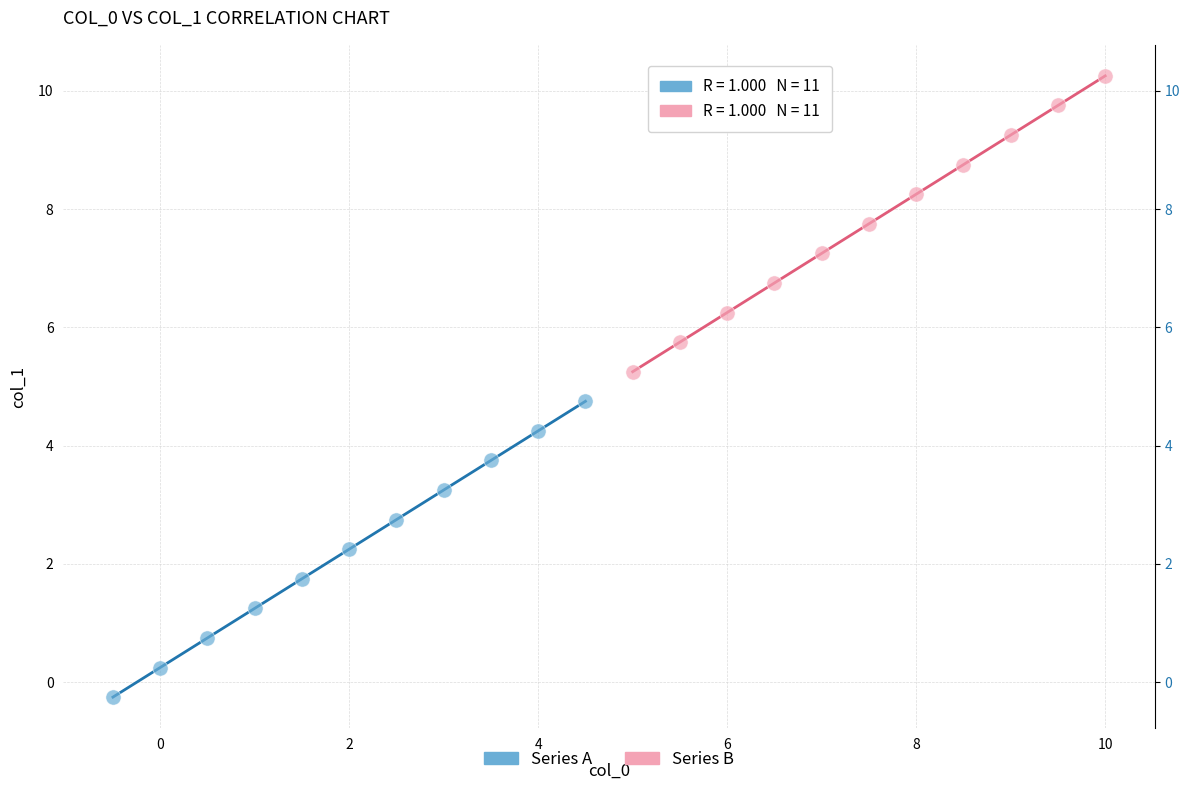

Which series contains the lowest Y value?

Series A